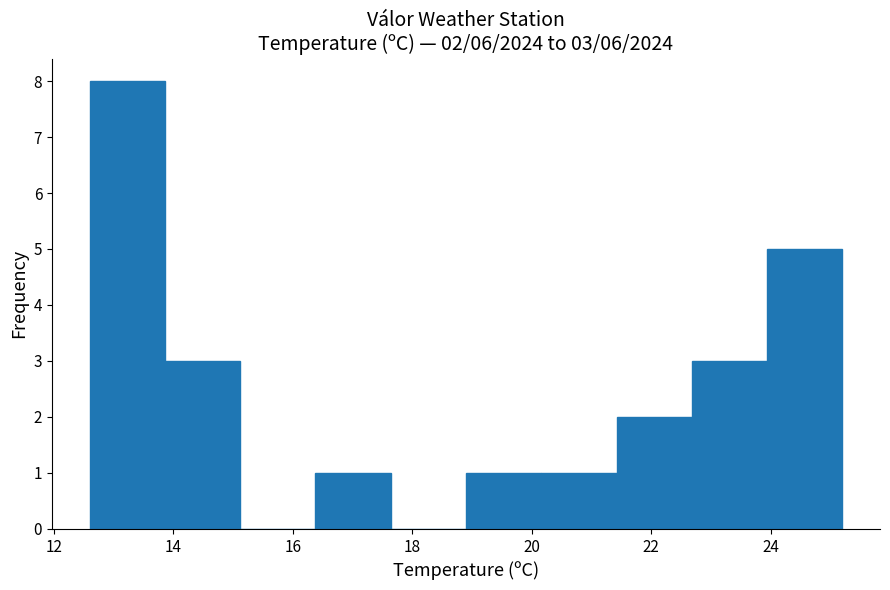

Which range on the x-axis has the tallest bar?

12.60 to 13.86